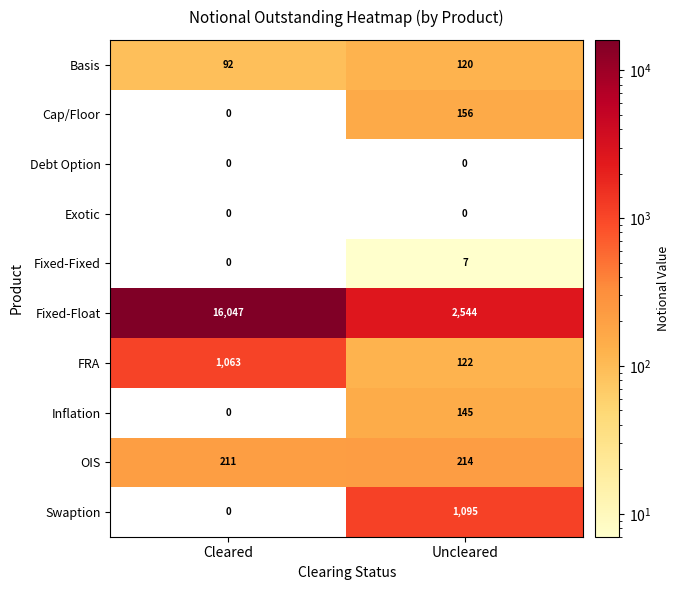

Is it true that FRA equals 1063 at Cleared?

True